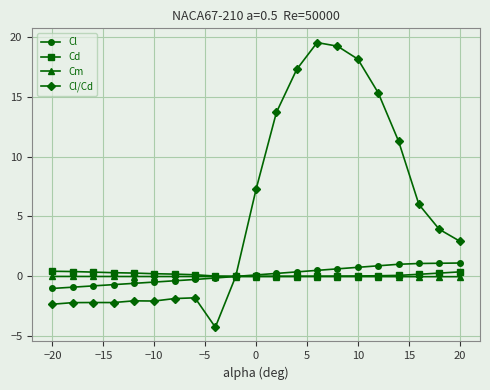

Which series has the largest range (max minus min)?

Cl/Cd